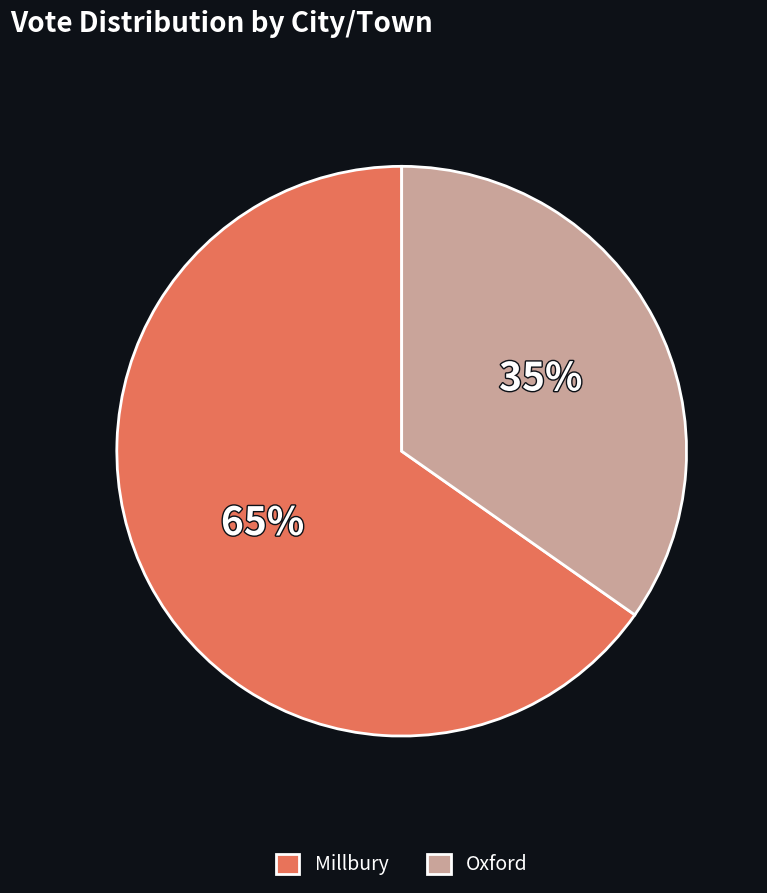

Approximately how many times larger is the value at Millbury compared to Oxford?

1.9